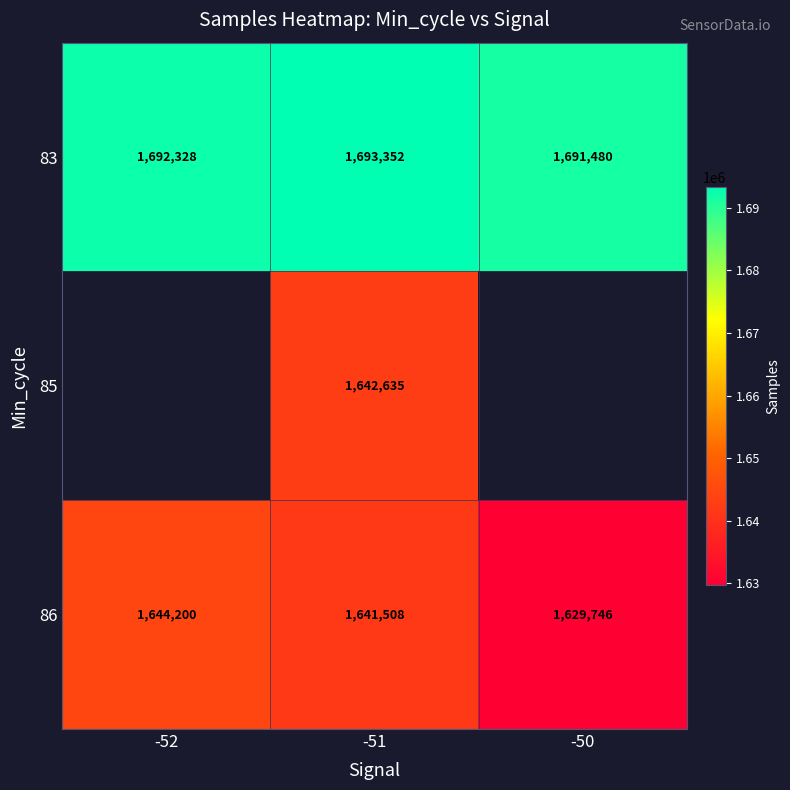

The 86 series shows 2298198 at -51. True or false?

False